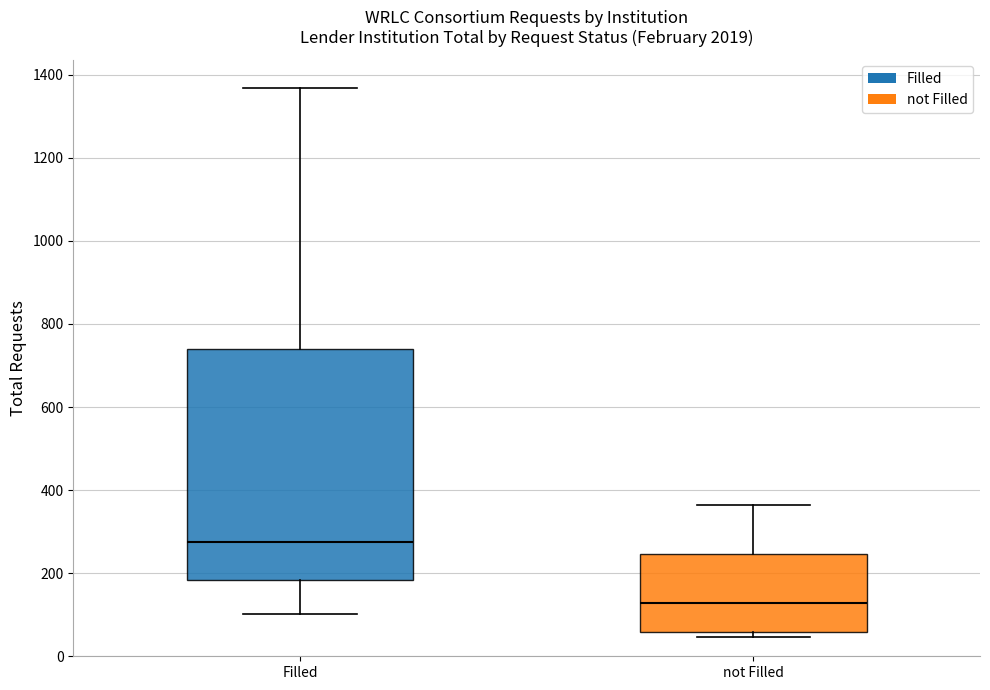

Which box has the highest median line?

Filled